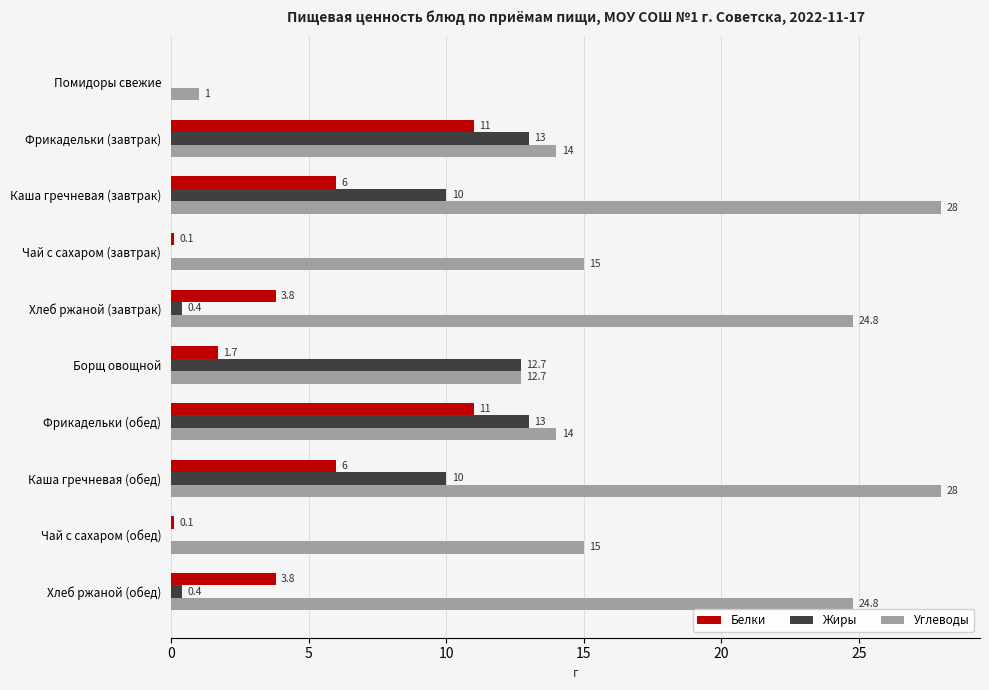

Read the Белки value at Борщ овощной.

1.7